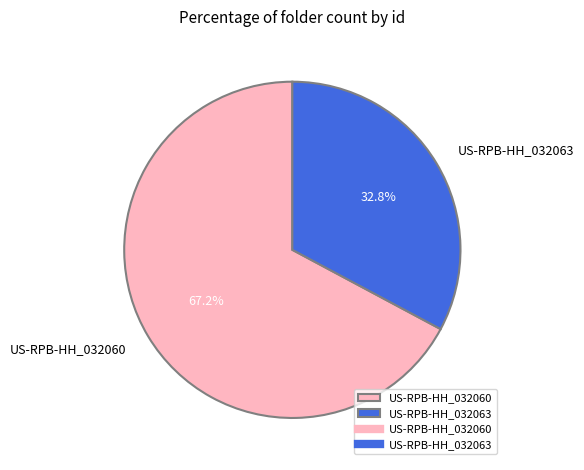

To the nearest percent, what portion does US-RPB-HH_032060 represent?

67%